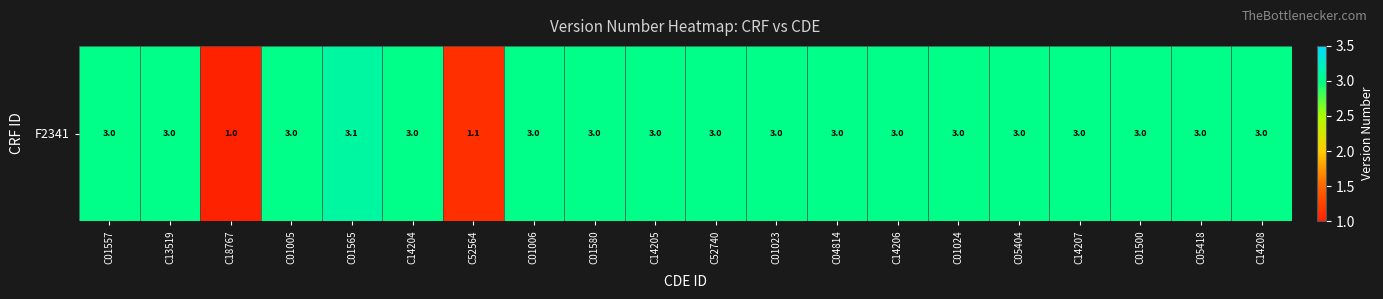

Approximately how many times larger is the value at C14204 compared to C01023?

1.0